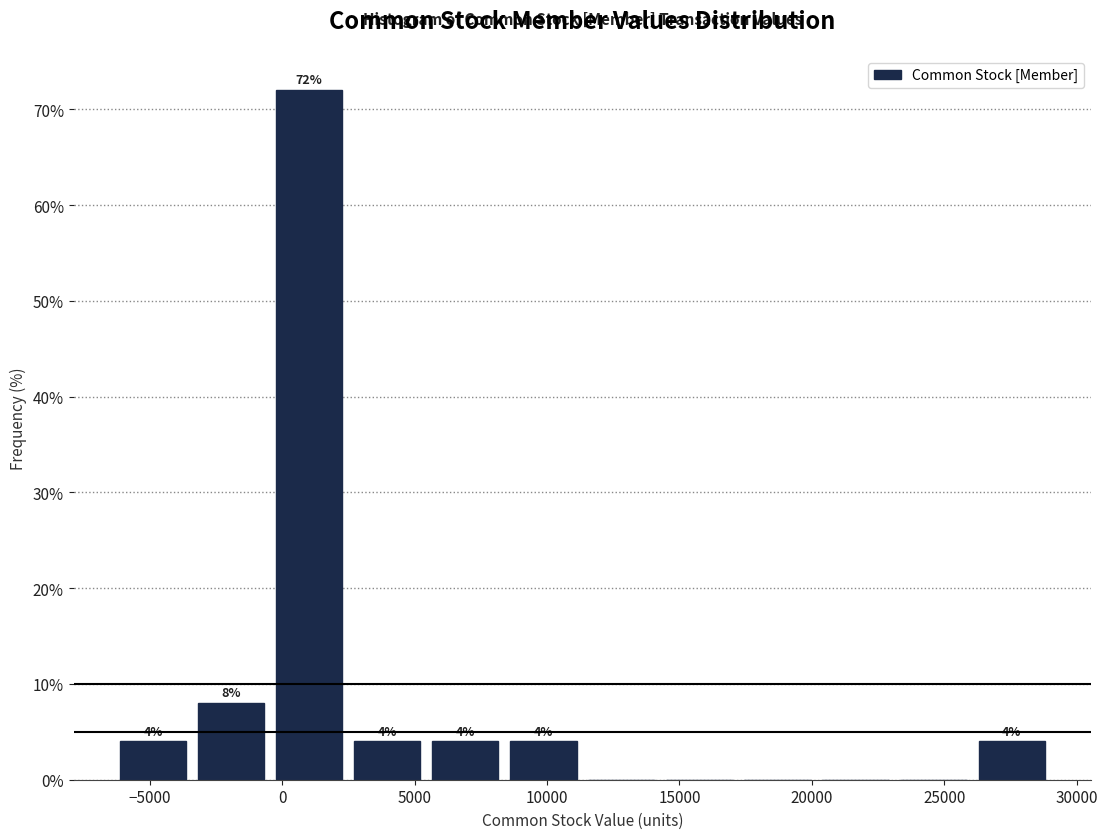

Which range on the x-axis has the tallest bar?

-500 to 2500